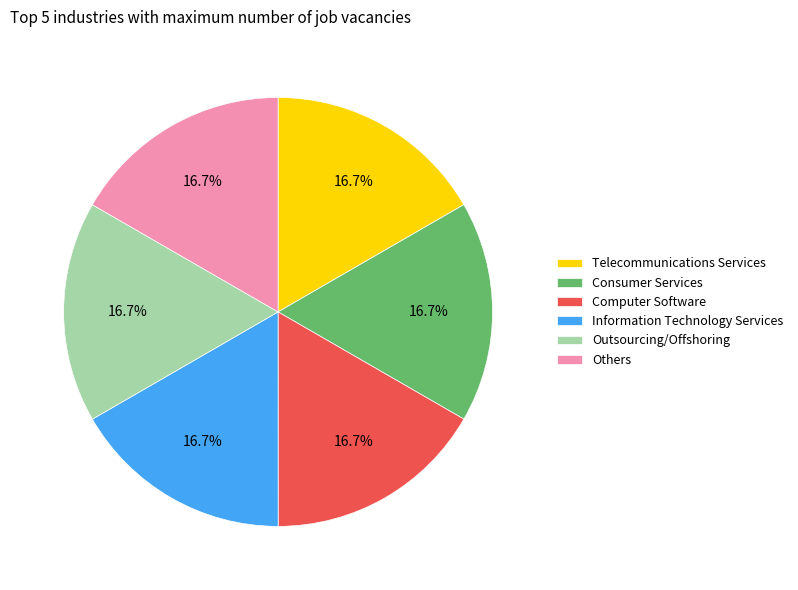

Is there any slice that represents more than half of the pie?

No